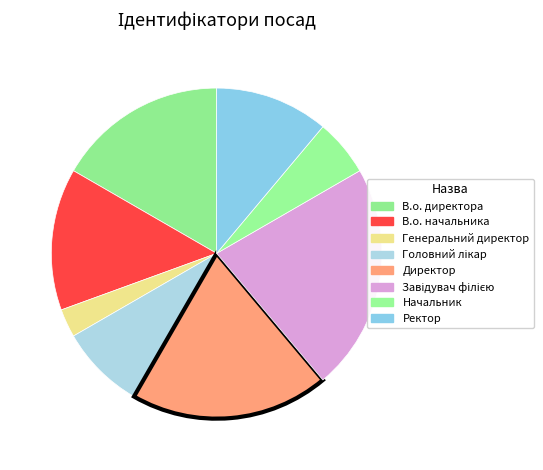

Is В.о. начальника the majority of the pie?

No